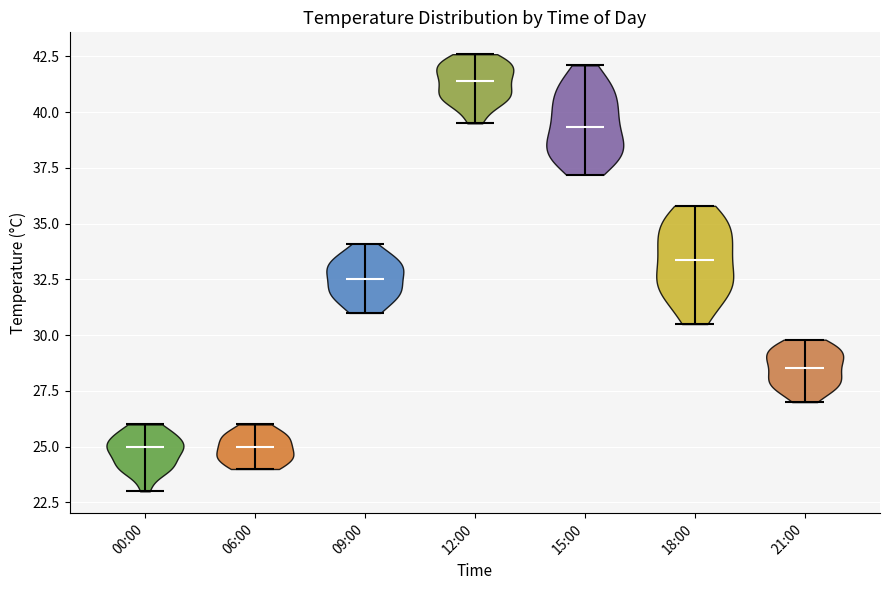

Reading left to right, read every violin against the y-axis: where its median line is, and the lowest and highest points it reaches. The values are not printed on the chart, so give them approximately, as read against the axis.

00:00: median line 25.0, lowest point 23.0, highest point 26.0
06:00: median line 25.0, lowest point 24.0, highest point 26.0
09:00: median line 32.5, lowest point 31.0, highest point 34.0
12:00: median line 41.5, lowest point 39.5, highest point 42.5
15:00: median line 39.5, lowest point 37.0, highest point 42.0
18:00: median line 33.5, lowest point 30.5, highest point 36.0
21:00: median line 28.5, lowest point 27.0, highest point 30.0